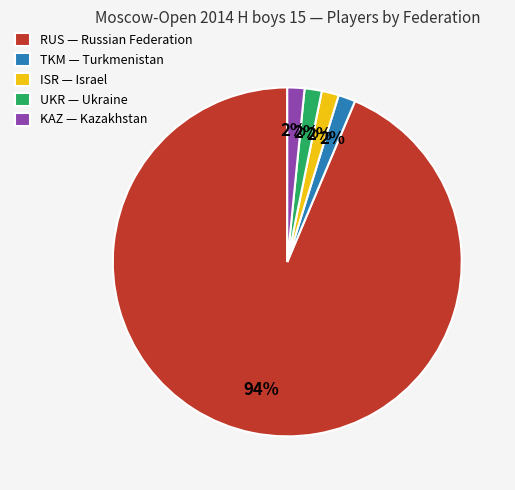

The RUS — Russian Federation slice represents 88% of the pie. True or false?

False